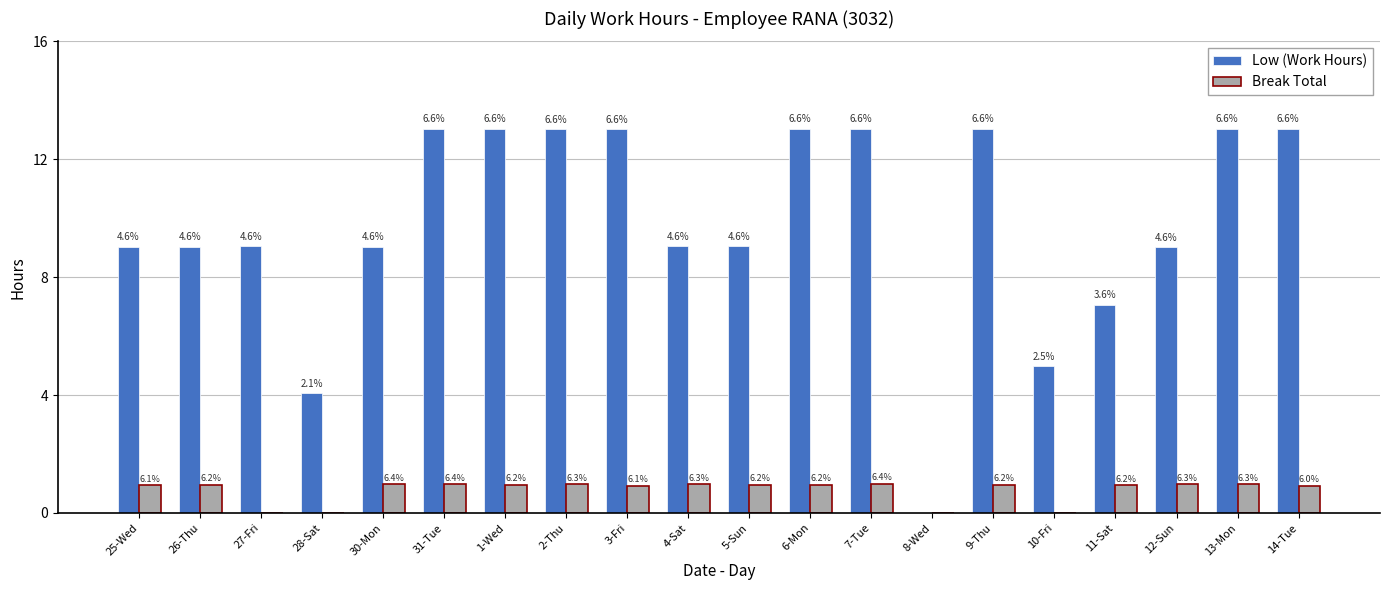

What are all the series names shown in the legend?

Low (Work Hours), Break Total